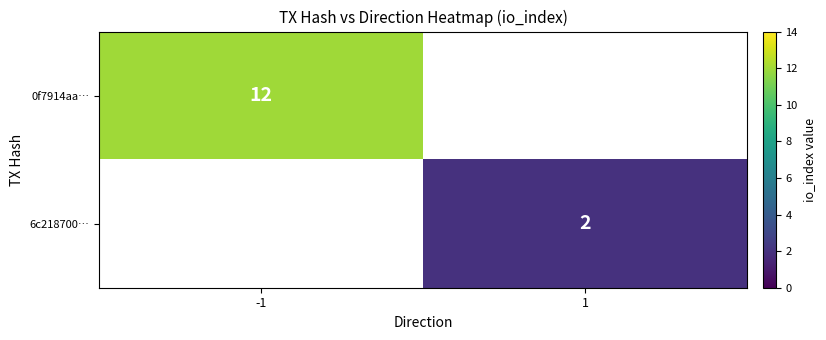

Is it true that 0f7914aa… equals 12 at -1?

True